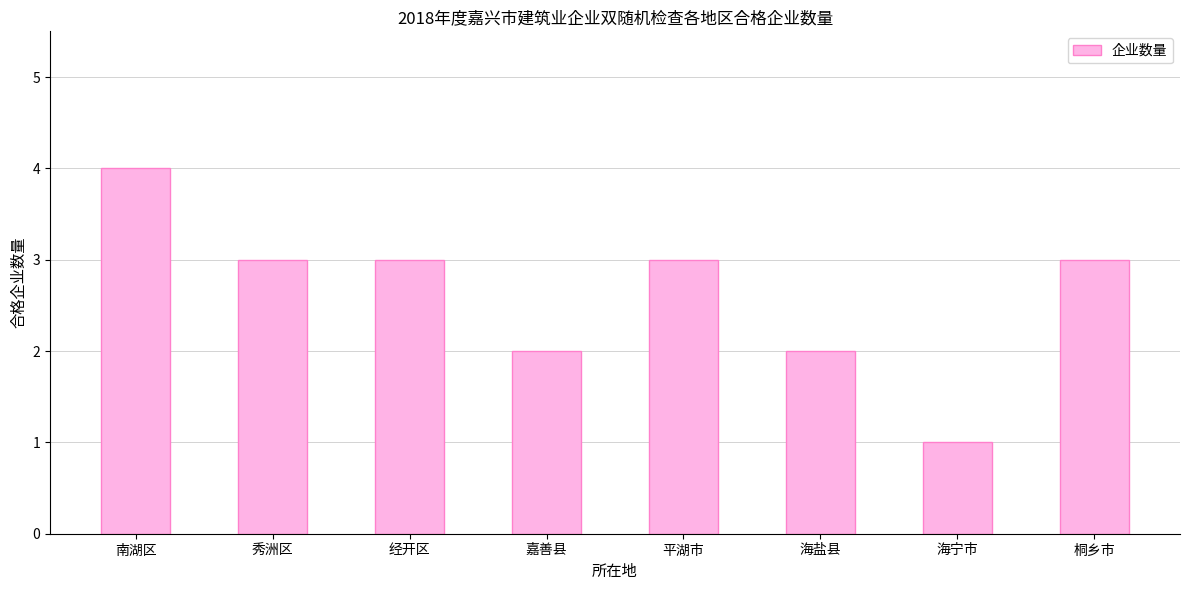

What is the sum of the values at 平湖市 and 秀洲区?

6